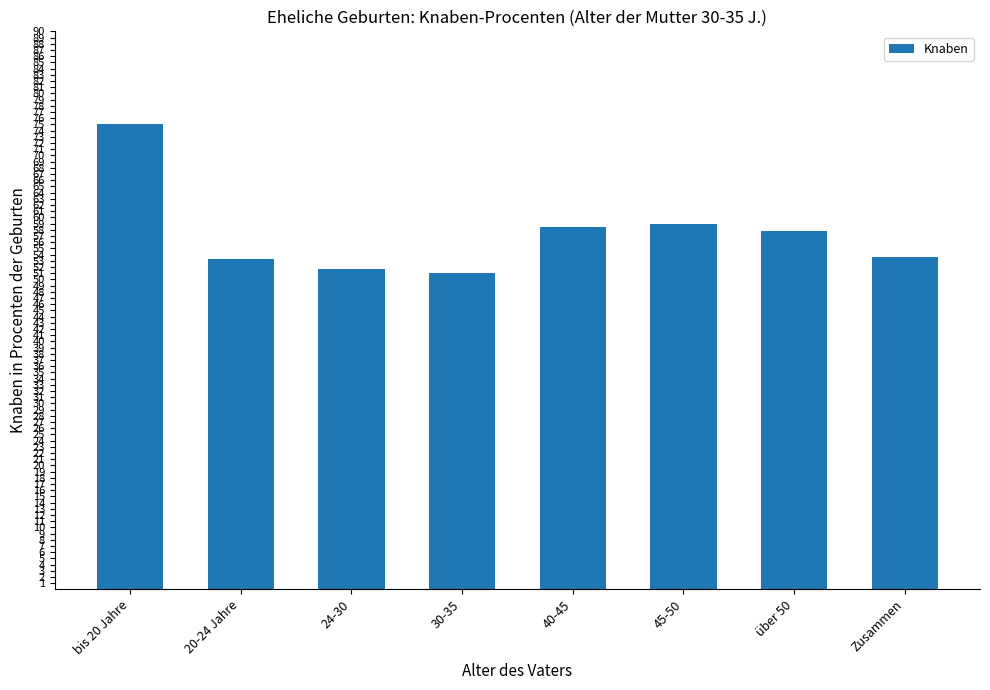

Are the bars horizontal?

No